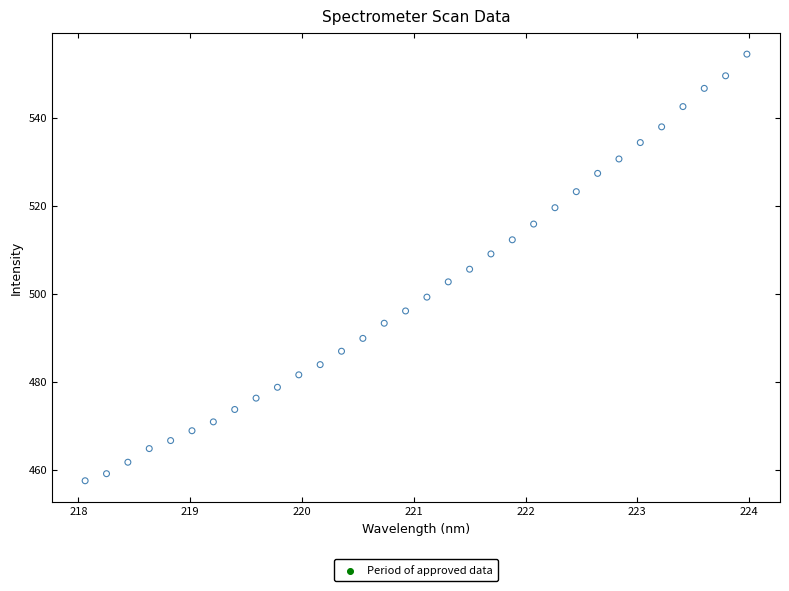

What is the range of X values (max minus min)?

5.9